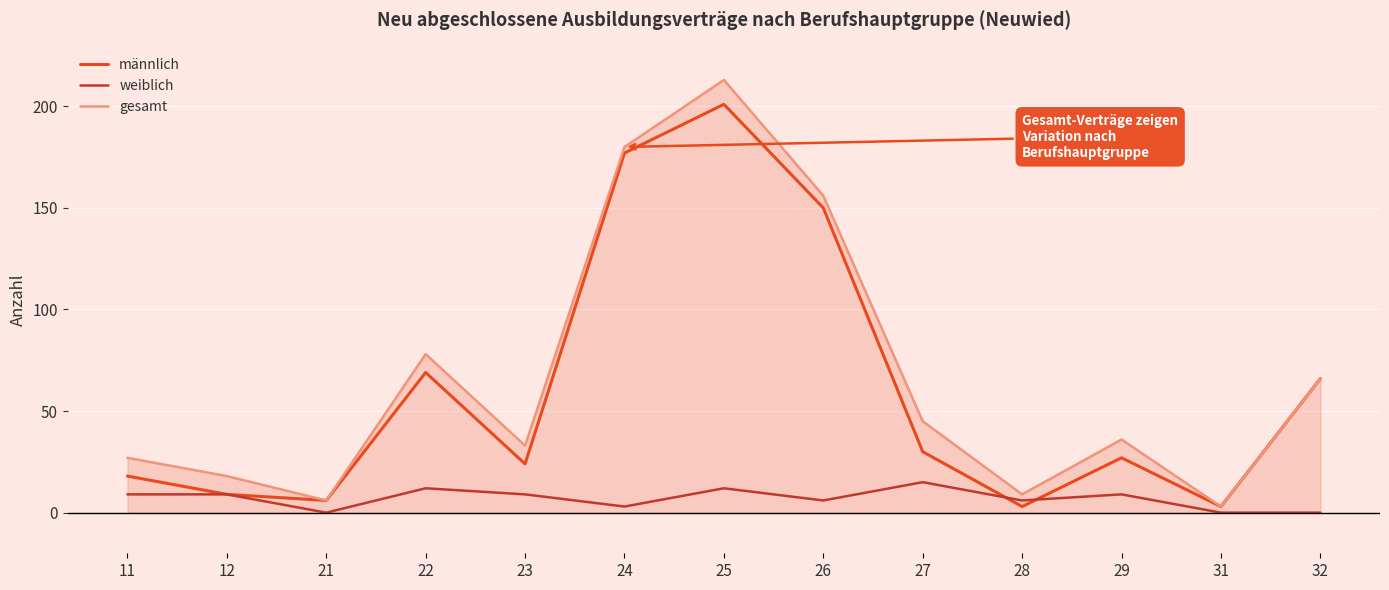

Is it true that weiblich equals 0 at 21?

True